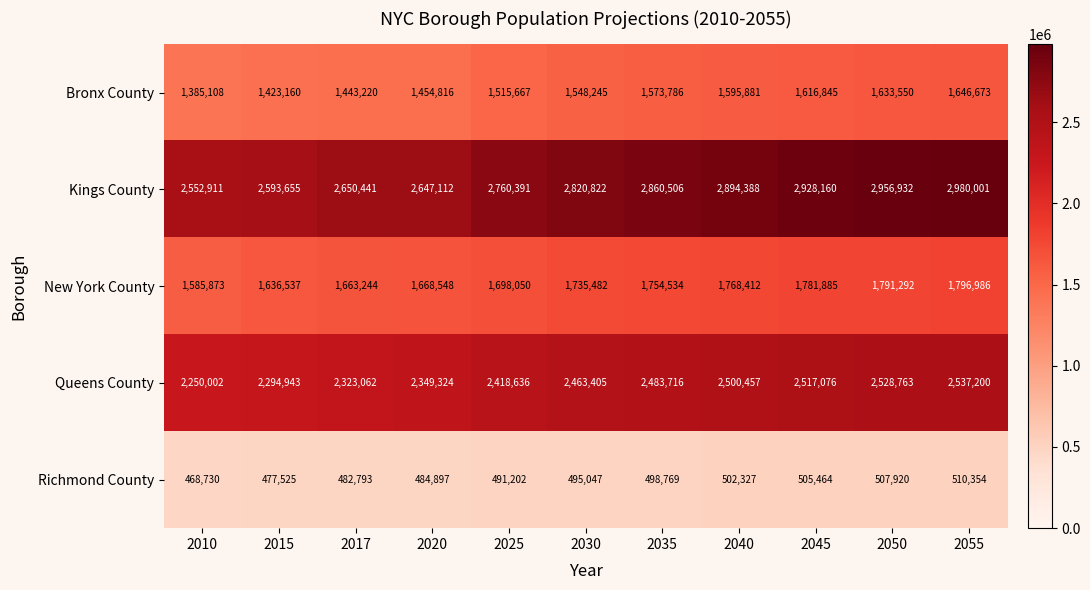

What is the difference between the second highest and second lowest values in the Richmond County series?

30395